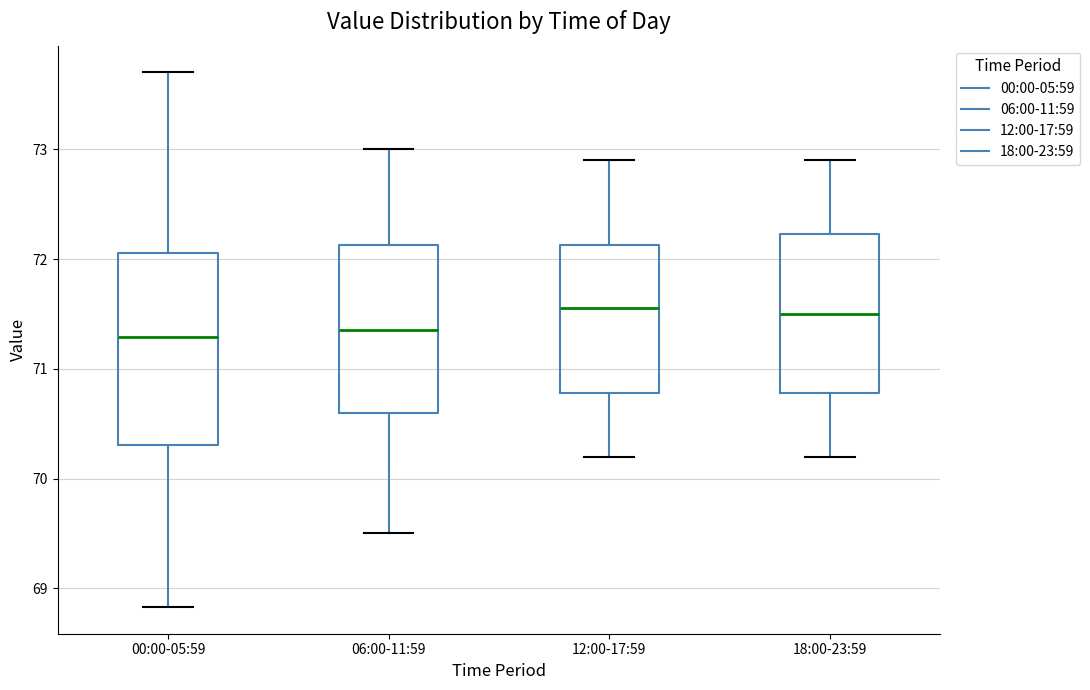

Which box is the tallest, from its lower edge to its upper edge?

00:00-05:59